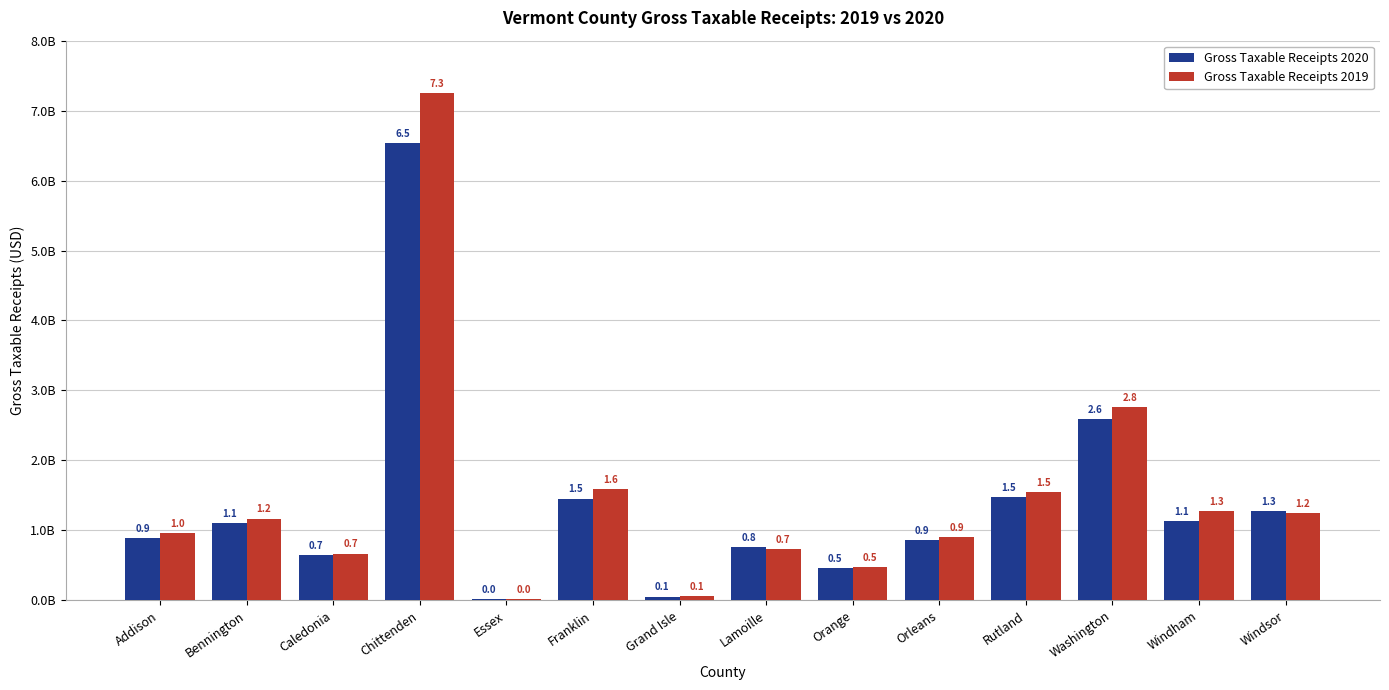

Reading right to left, extract all data points from this chart.

Gross Taxable Receipts 2020: Windsor=1274052615.2	Windham=1134085037.4	Washington=2592208252.9	Rutland=1470175384.8	Orleans=858085047.7	Orange=455268729.1	Lamoille=758467420.3	Grand Isle=52332592.6	Franklin=1453401870.6	Essex=20956756.1	Chittenden=6531770729.8	Caledonia=651259976.6	Bennington=1102237048.0	Addison=888062839.9
Gross Taxable Receipts 2019: Windsor=1247370263.2	Windham=1270253334.4	Washington=2760180538.8	Rutland=1545534314.6	Orleans=907508891.6	Orange=469295776.0	Lamoille=734510459.0	Grand Isle=59086688.3	Franklin=1593432091.2	Essex=22746130.6	Chittenden=7253167279.0	Caledonia=667247263.1	Bennington=1167478132.4	Addison=954995411.7